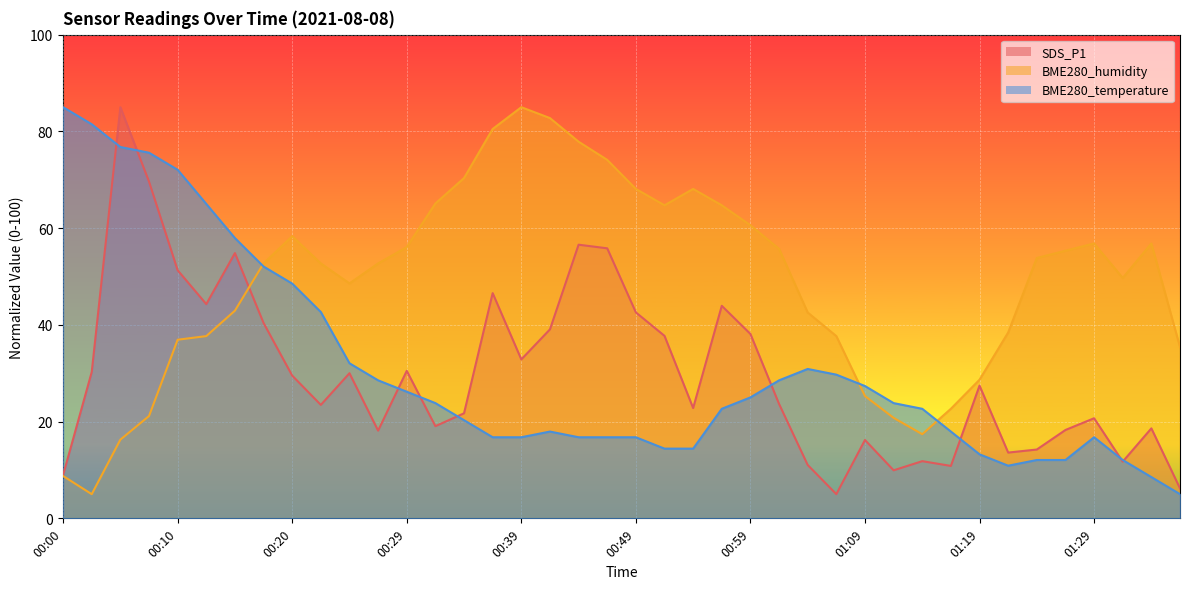

True or false: SDS_P1 and BME280_humidity cross at least once.

True